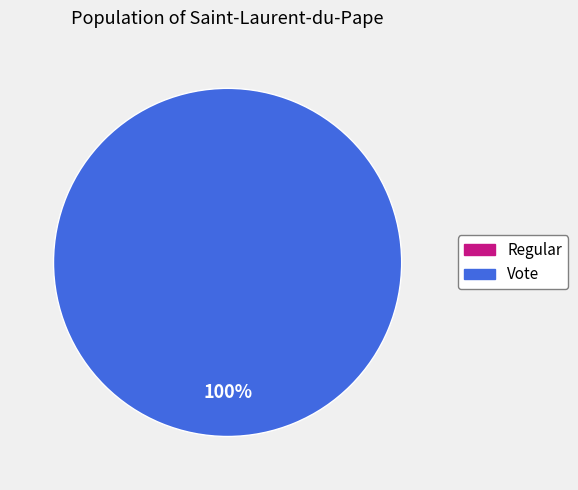

Is Regular the majority of the pie?

No